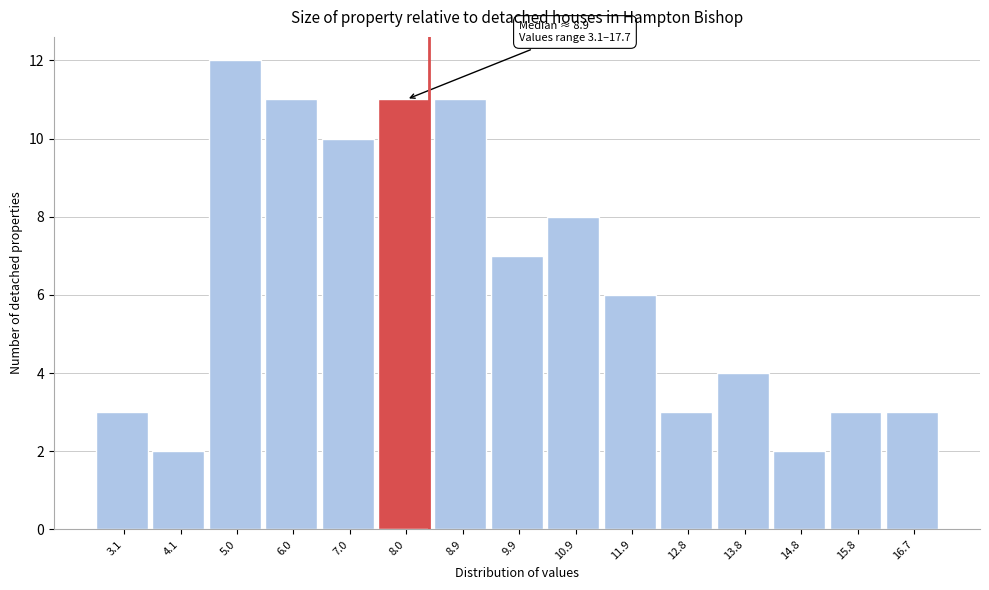

Reading left to right, list all the values displayed in this chart.

3	2	12	11	10	11	11	7	8	6	3	4	2	3	3